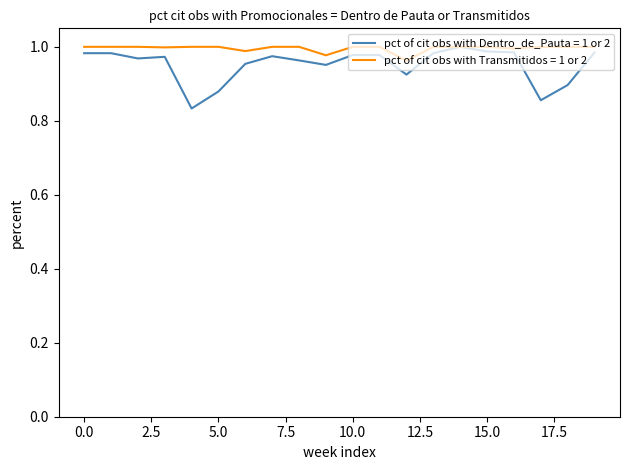

List the series in order of their overall mean, highest first.

pct of cit obs with Transmitidos = 1 or 2, pct of cit obs with Dentro_de_Pauta = 1 or 2